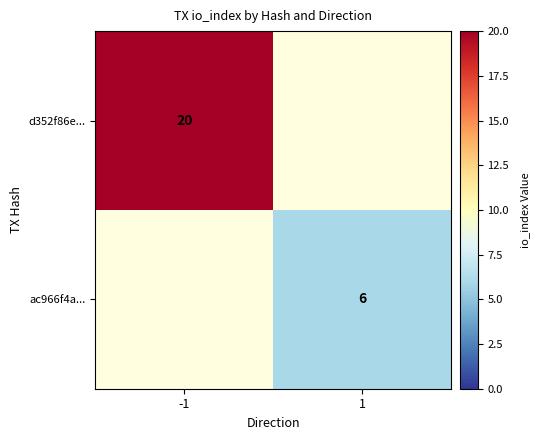

True or false: d352f86e... has a value of 35 at -1.

False